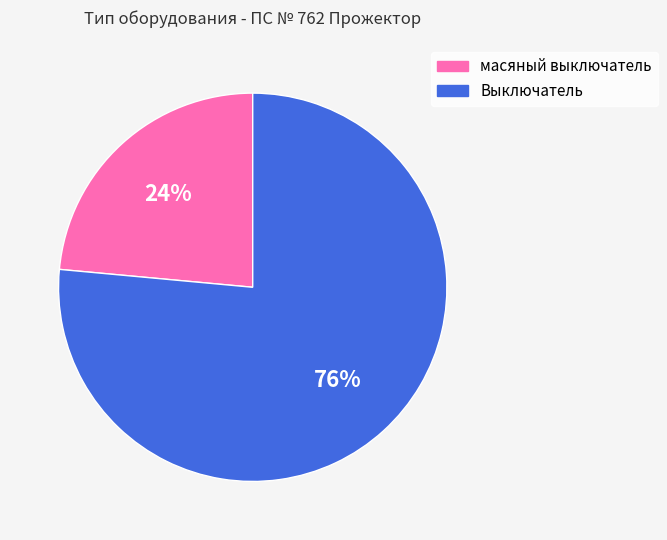

Is масяный выключатель the majority of the pie?

No